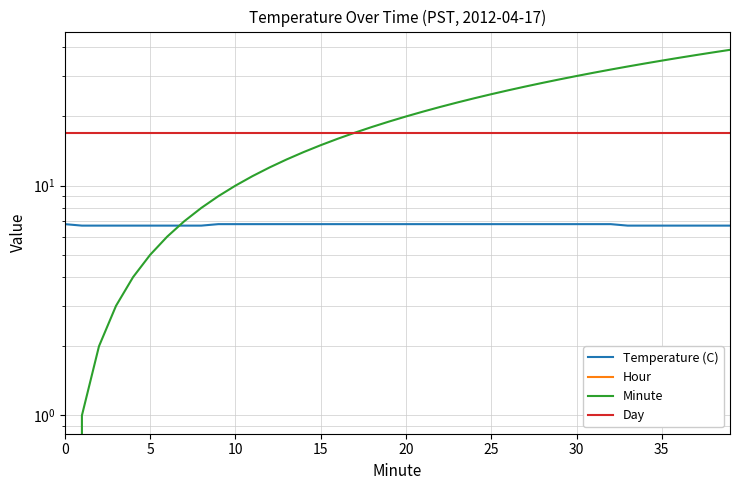

What is the greatest value displayed?

39.0